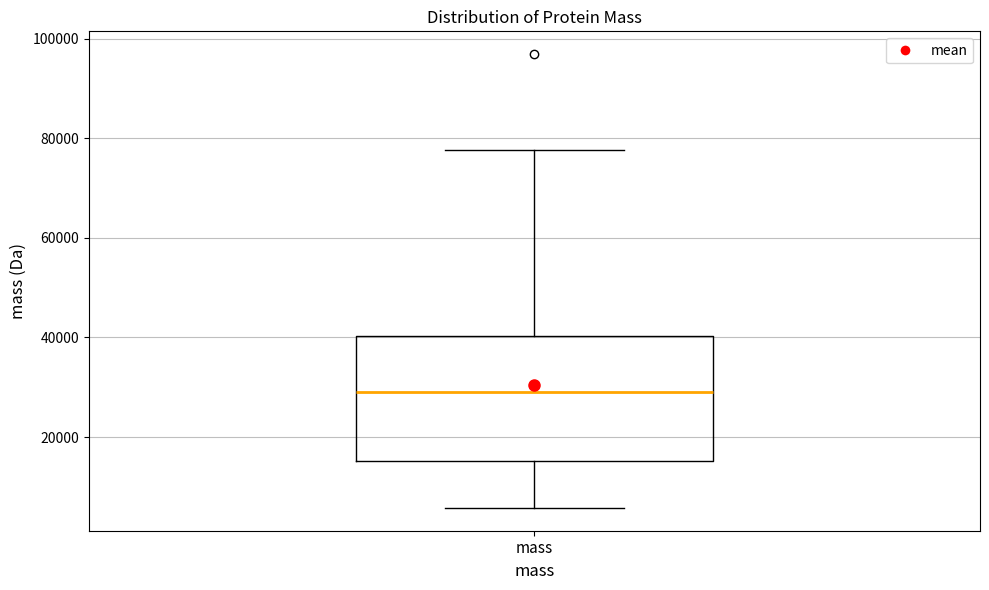

Transcribe this box plot: give where the median line is, the range the box spans, and where the two whiskers end, as read against the y-axis. The values are not printed on the chart, so give them approximately, as read against the axis.

median 28000, box 16000 to 40000, whiskers 6000 to 78000